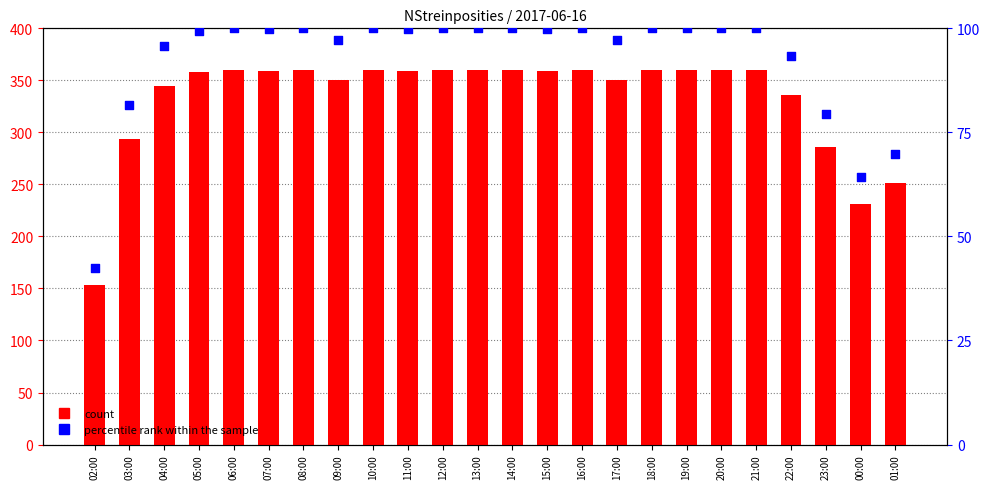

At how many categories does at least one series exceed 166?

23